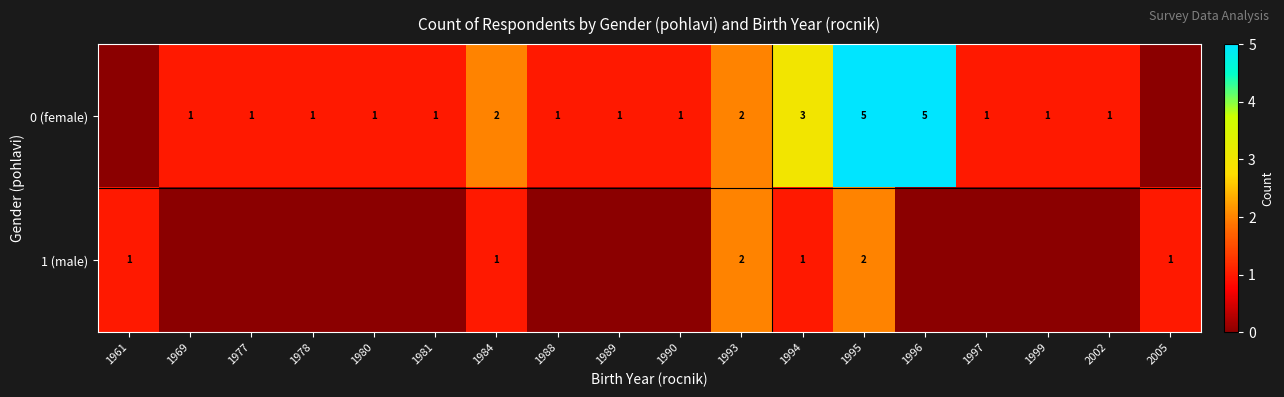

What is the total value across all series at 1994?

4